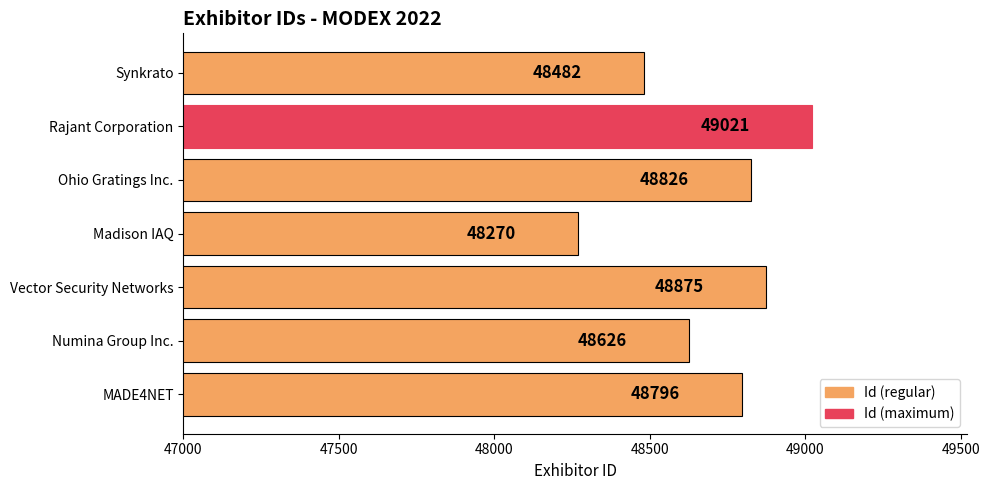

What is the change in value from Vector Security Networks to Madison IAQ?

-605